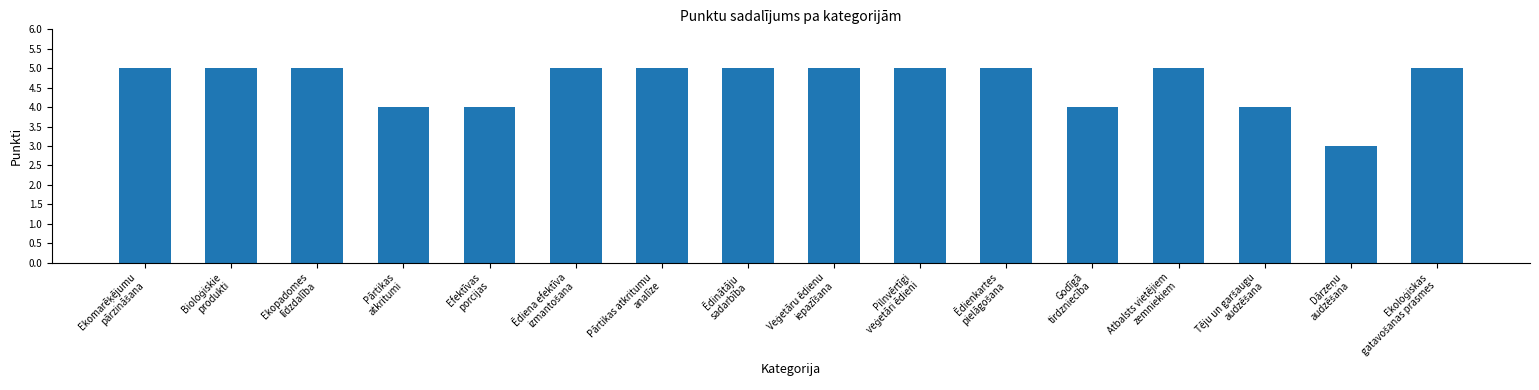

What is the smallest value displayed?

3